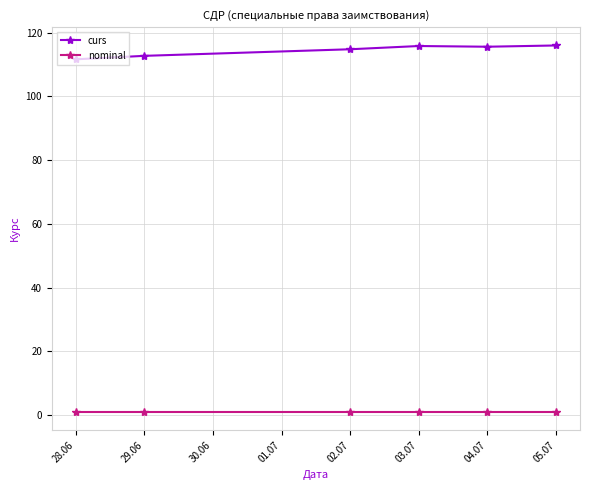

True or false: curs and nominal intersect in this chart.

False